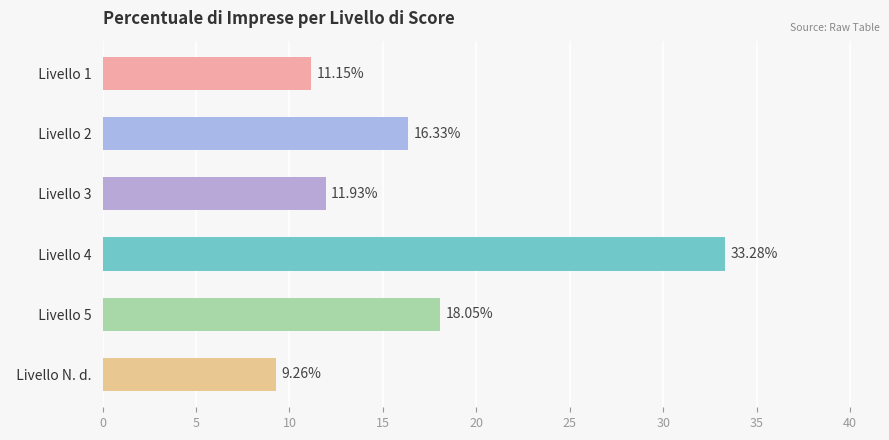

Rank the categories by value from lowest to highest.

  Livello N. d.  ,   Livello 1  ,   Livello 3  ,   Livello 2  ,   Livello 5  ,   Livello 4  